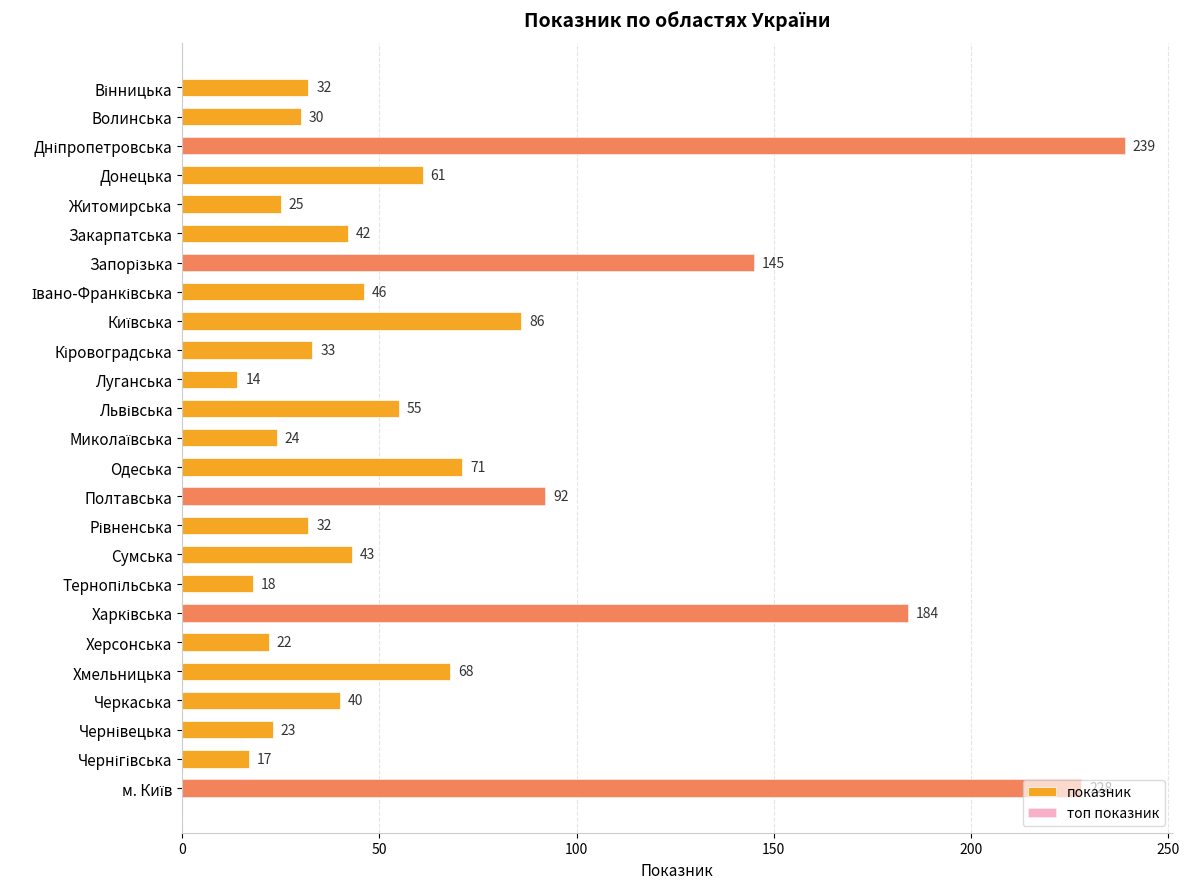

Which has a higher value, Луганська or Херсонська?

Херсонська